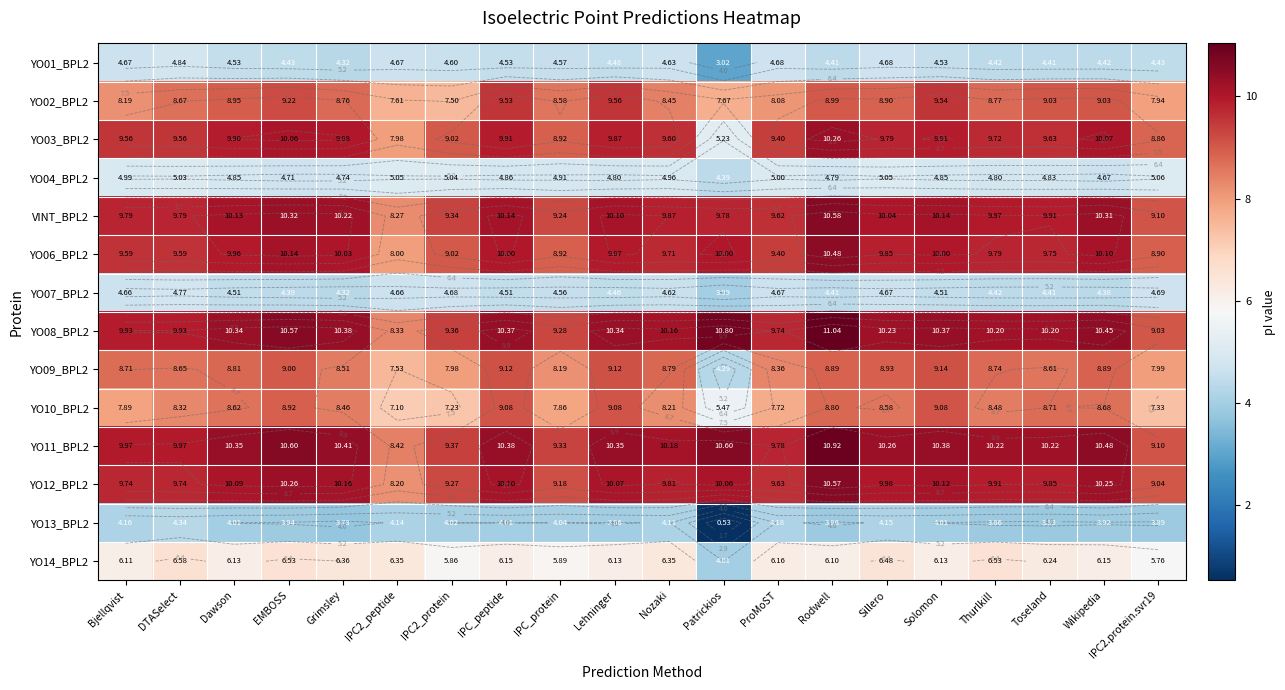

Between IPC2_peptide and Wikipedia, which series saw the biggest shift?

YO08_BPL2